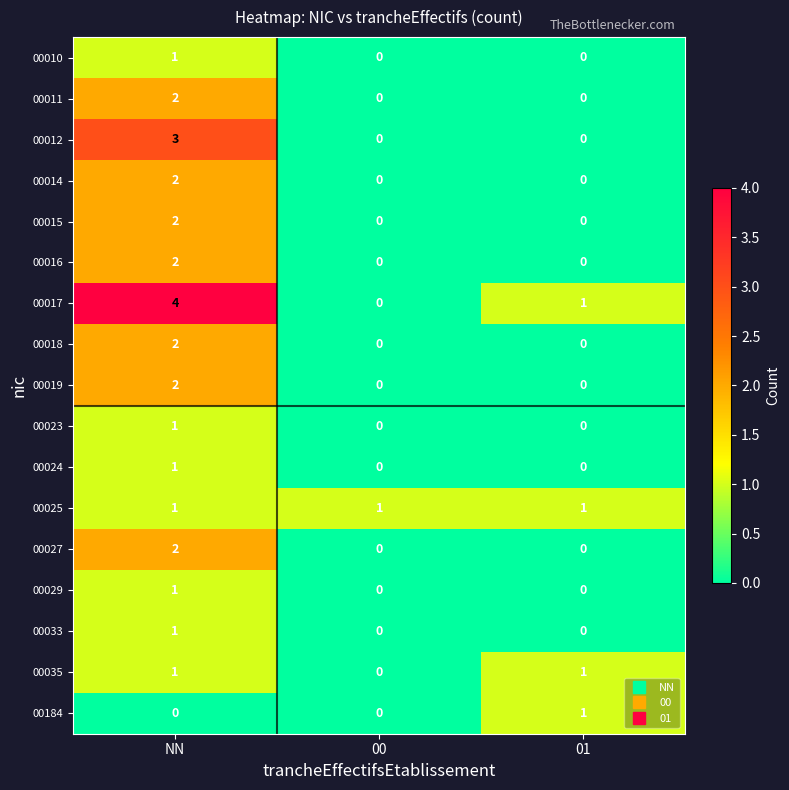

The 00024 series shows 0 at 01. True or false?

True